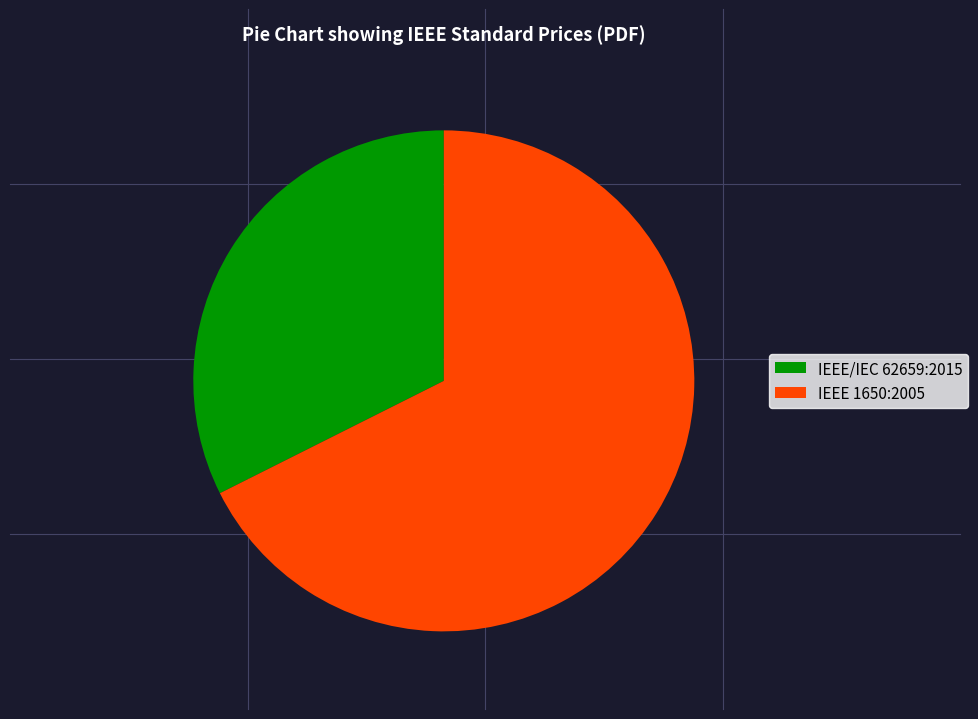

Do IEEE 1650:2005 and IEEE/IEC 62659:2015 together represent more than half of the pie?

Yes